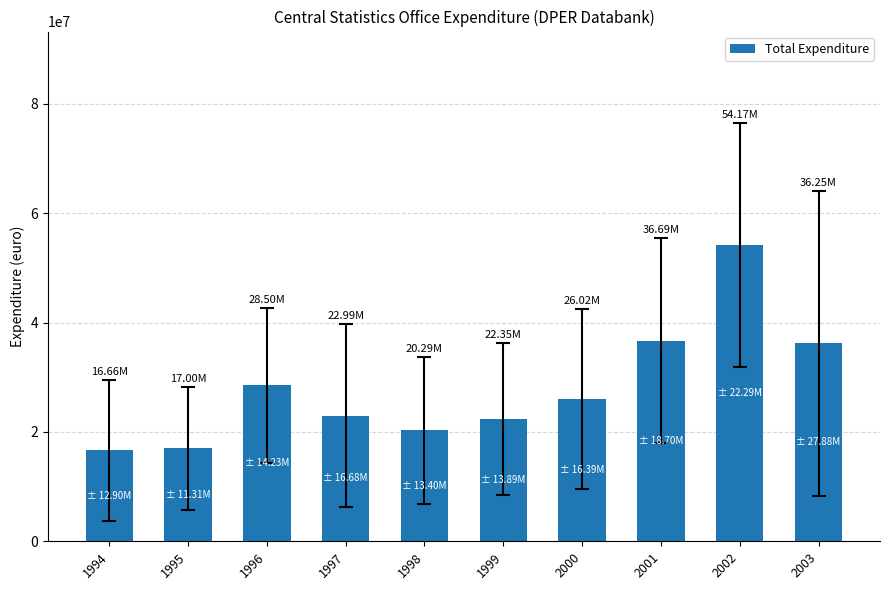

What is the average value?

28092500